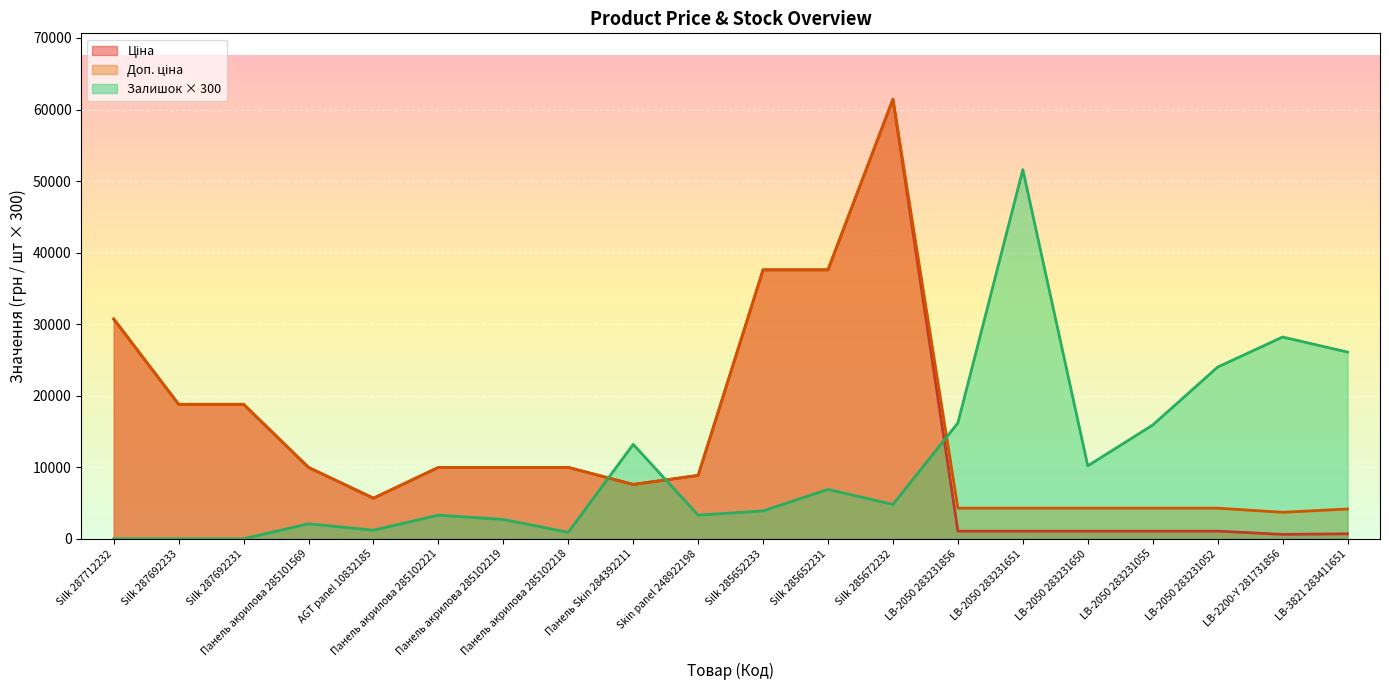

Where does the Ціна series first go above 9974?

Silk 287712232